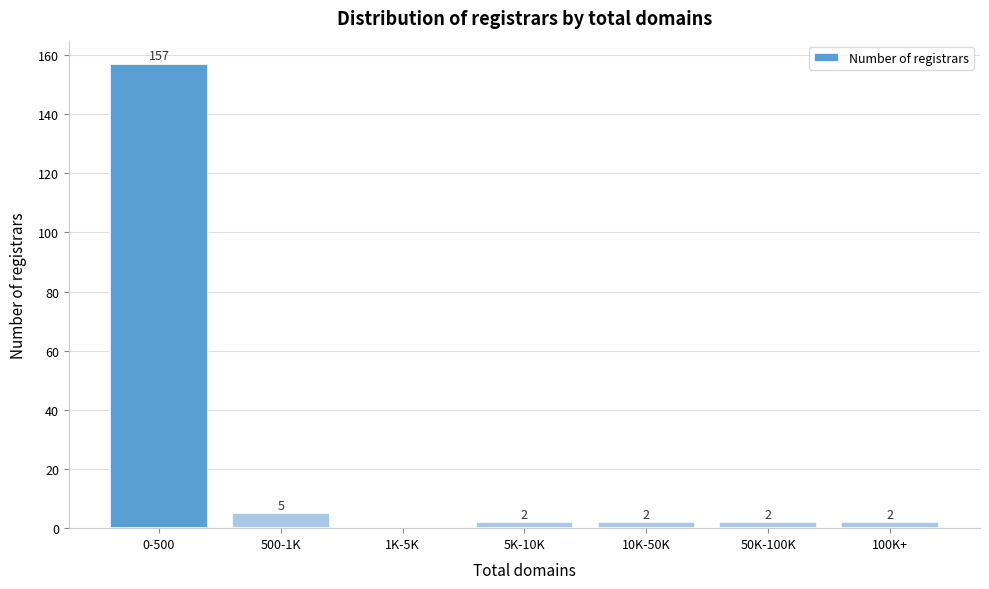

Reading left to right, list all the values displayed in this chart.

0-500=157	500-1K=5	1K-5K=0	5K-10K=2	10K-50K=2	50K-100K=2	100K+=2